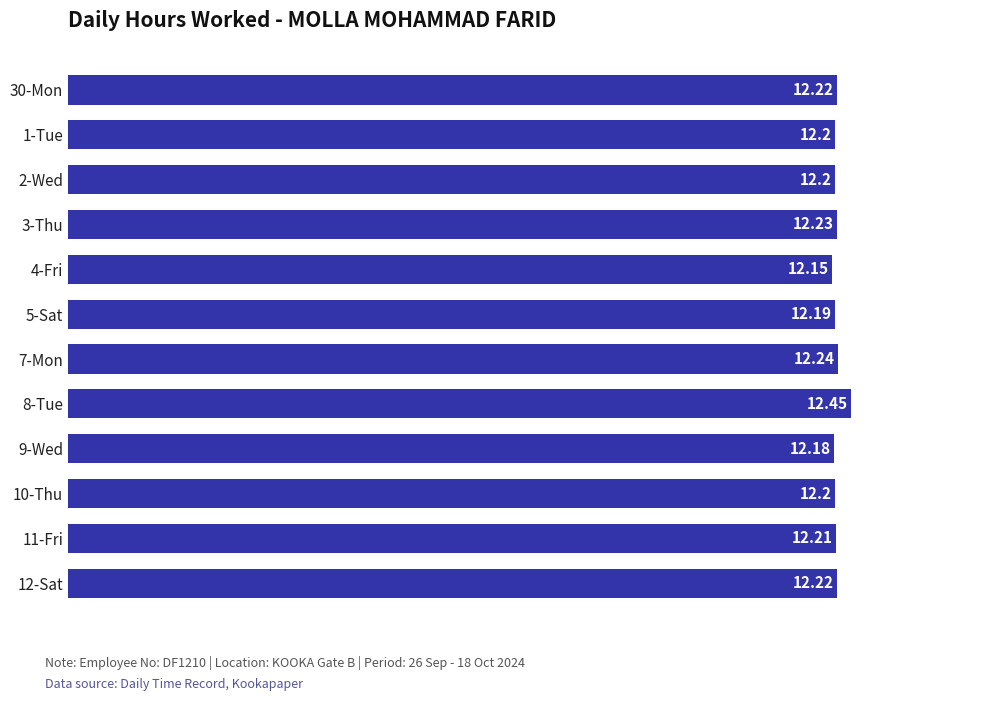

Approximately how many times larger is the value at 4-Fri compared to 9-Wed?

1.0